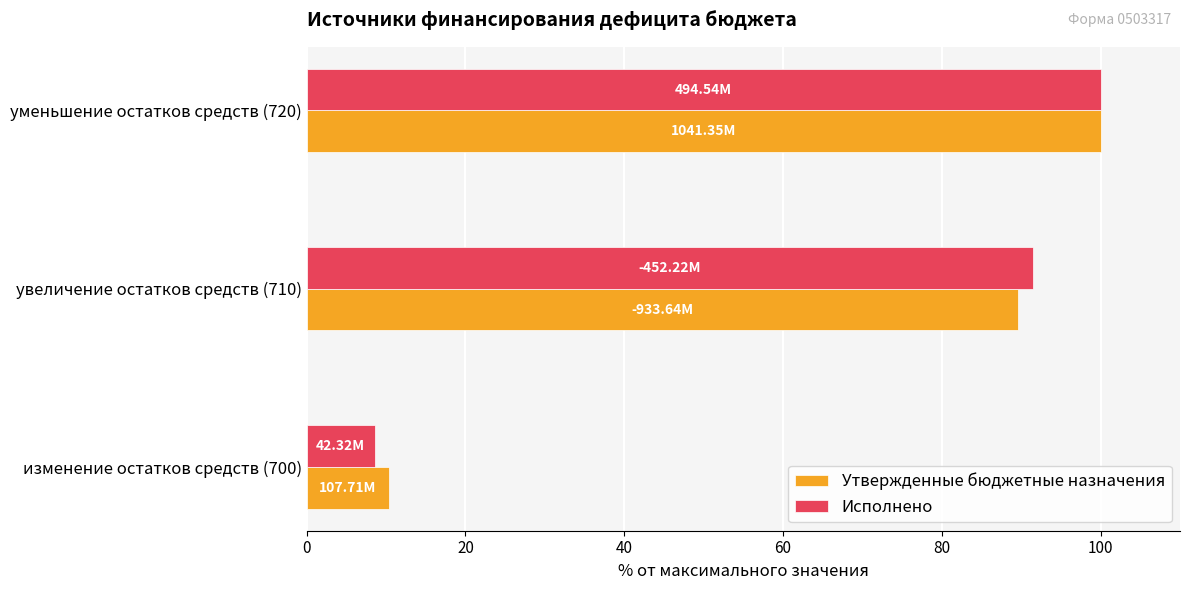

What is the total value across all series at увеличение остатков средств (710)?

181.1